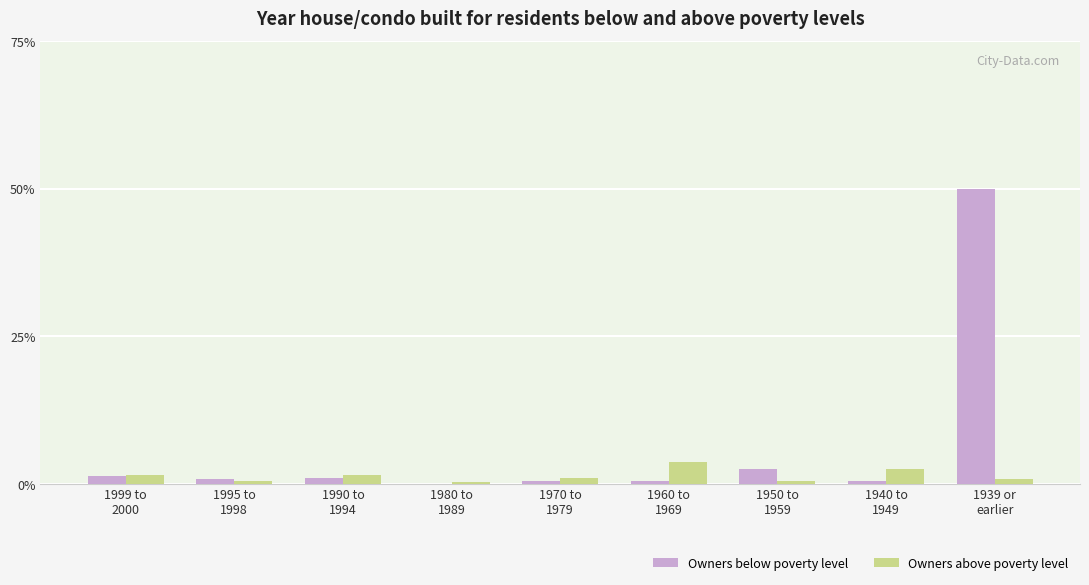

Which series has the largest total across all categories?

Owners below poverty level